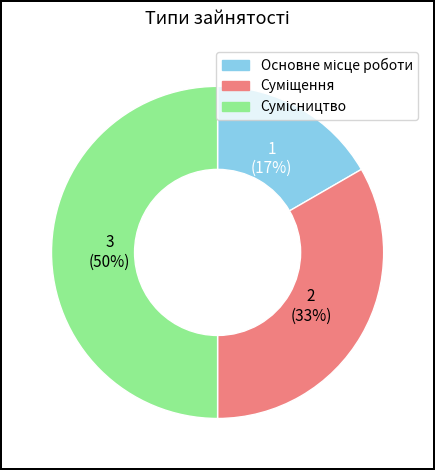

To the nearest percent, what is the difference between the largest and smallest slice percentages?

33%